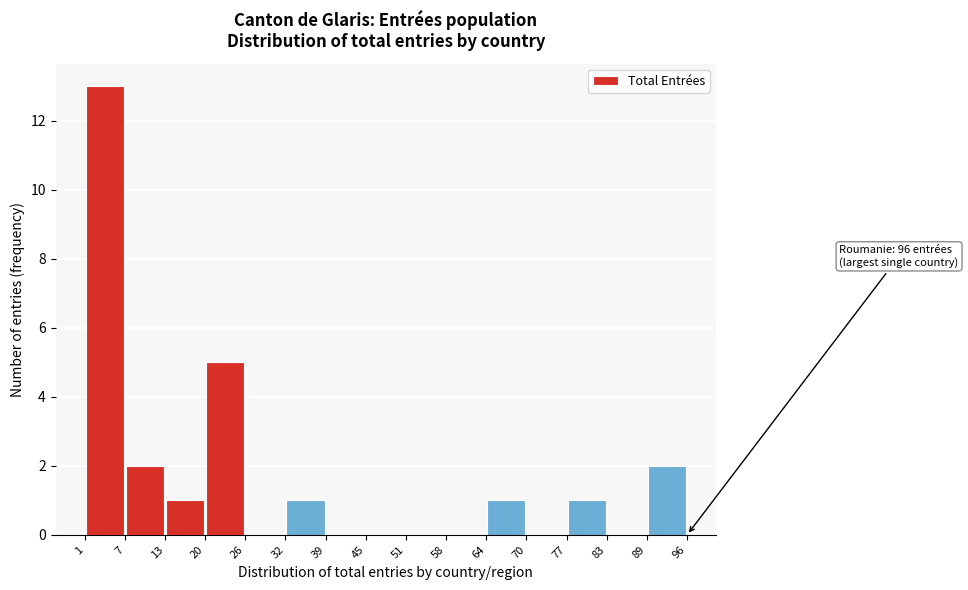

Over which range of the x-axis is the bar tallest?

1 to 7